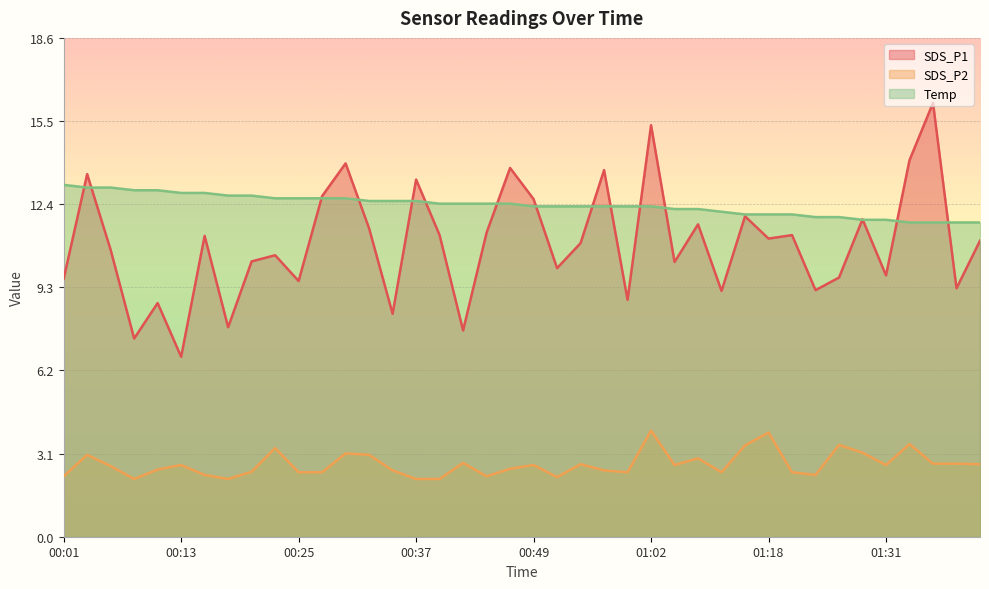

True or false: SDS_P1 has more than 0 points higher than both neighbors.

True